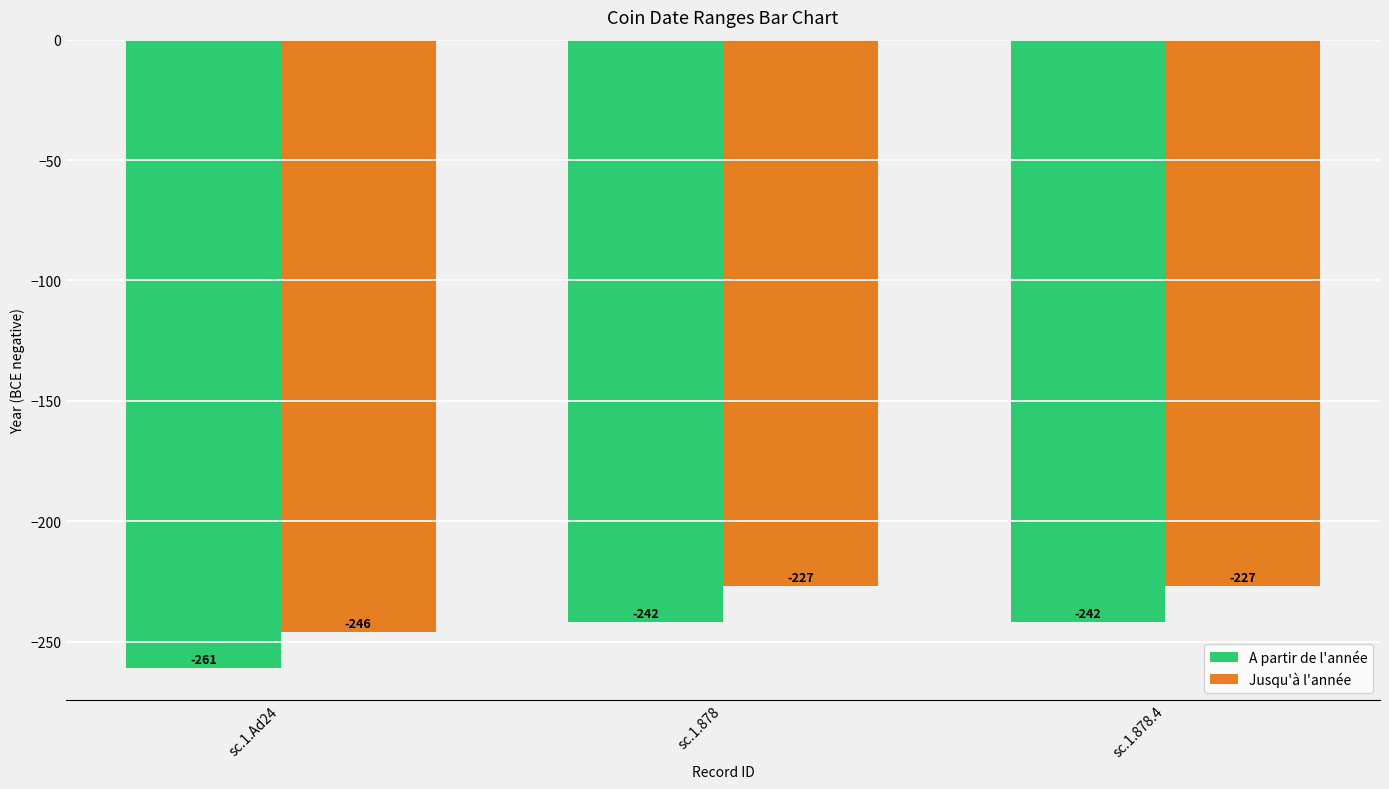

What is the spread (max minus min) of values at sc.1.Ad24?

15